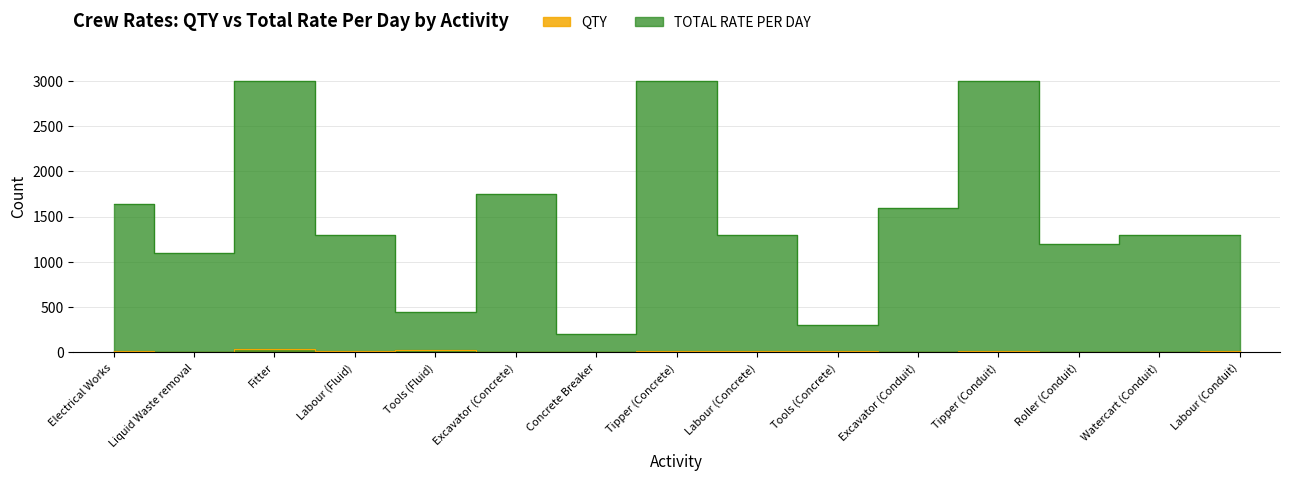

Is it true that QTY equals 14 at Roller (Conduit)?

False